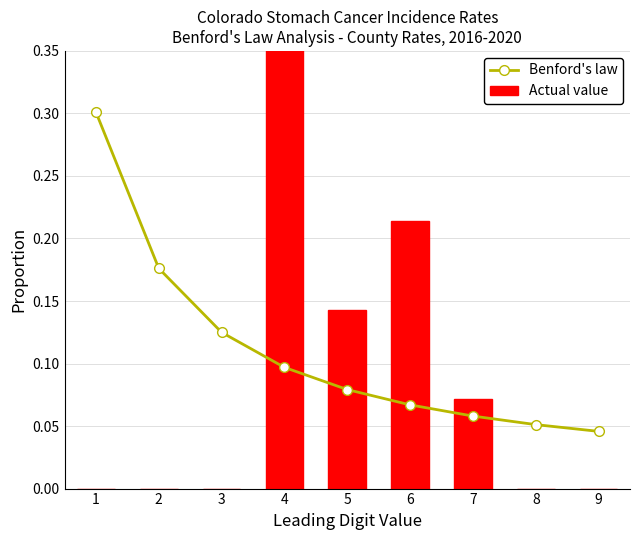

Which label corresponds to the largest value in the chart?

4